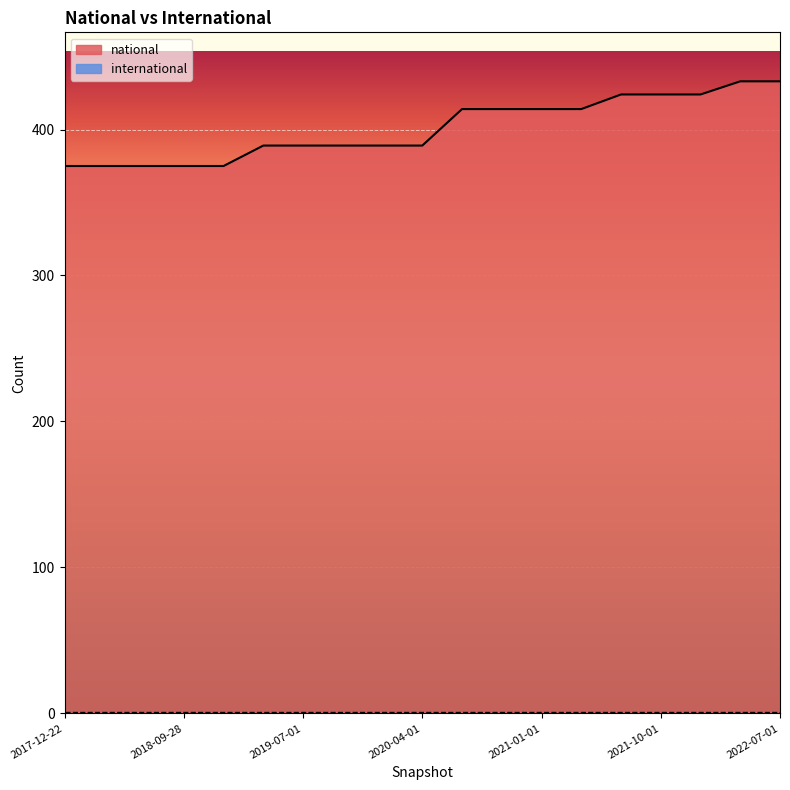

At which label does the data first exceed 389?

2020-07-01